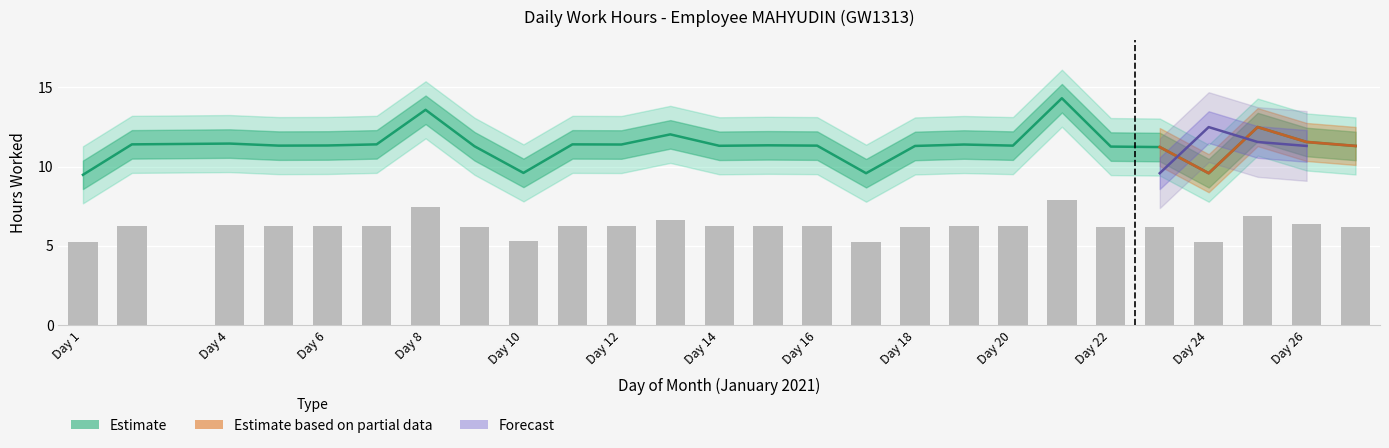

Reading right to left, what are all the values shown in this chart?

6.2	6.4	6.9	5.3	6.2	6.2	7.9	6.2	6.3	6.2	5.3	6.2	6.2	6.2	6.6	6.3	6.3	5.3	6.2	7.5	6.3	6.2	6.2	6.3	6.3	5.2